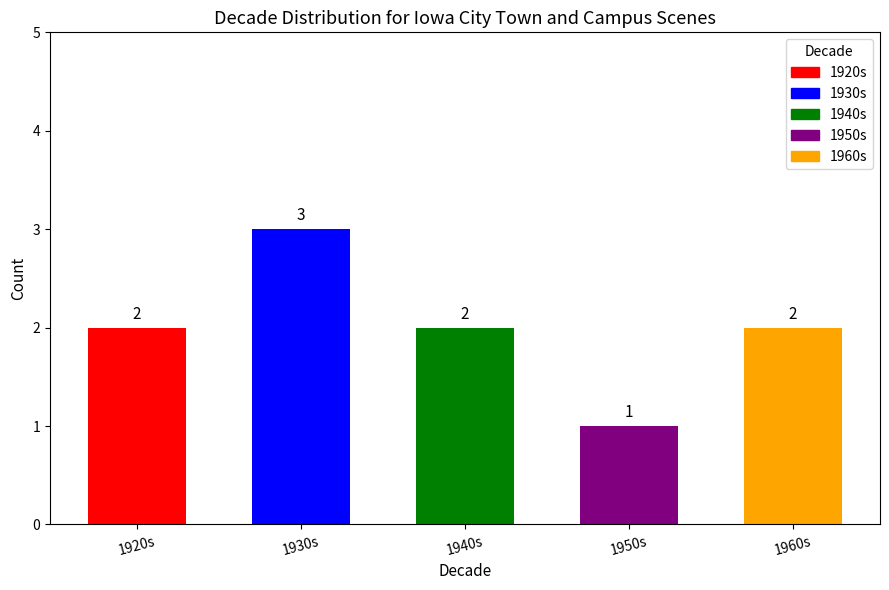

The value at 1940s is 2. True or false?

True